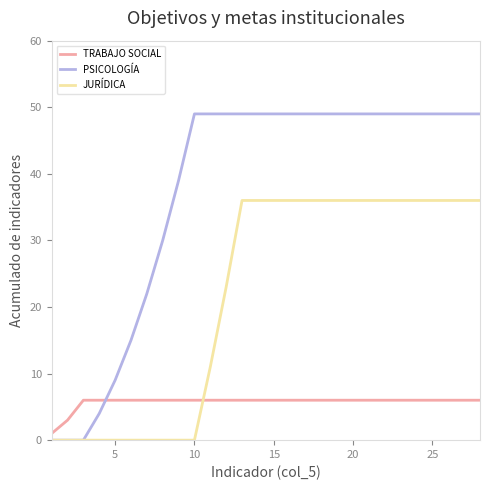

What is the greatest value displayed?

49